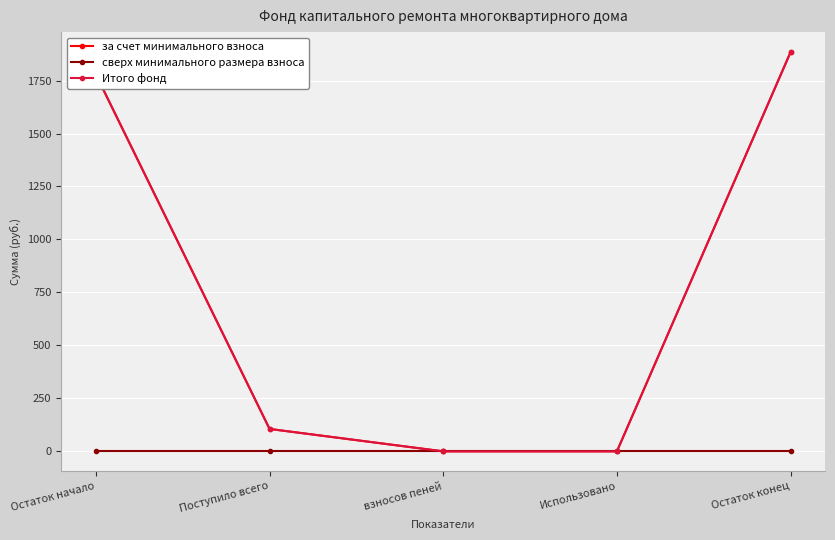

List the labels in order of Итого фонд value, largest first.

Остаток конец, Остаток начало, Поступило всего, взносов пеней, Использовано